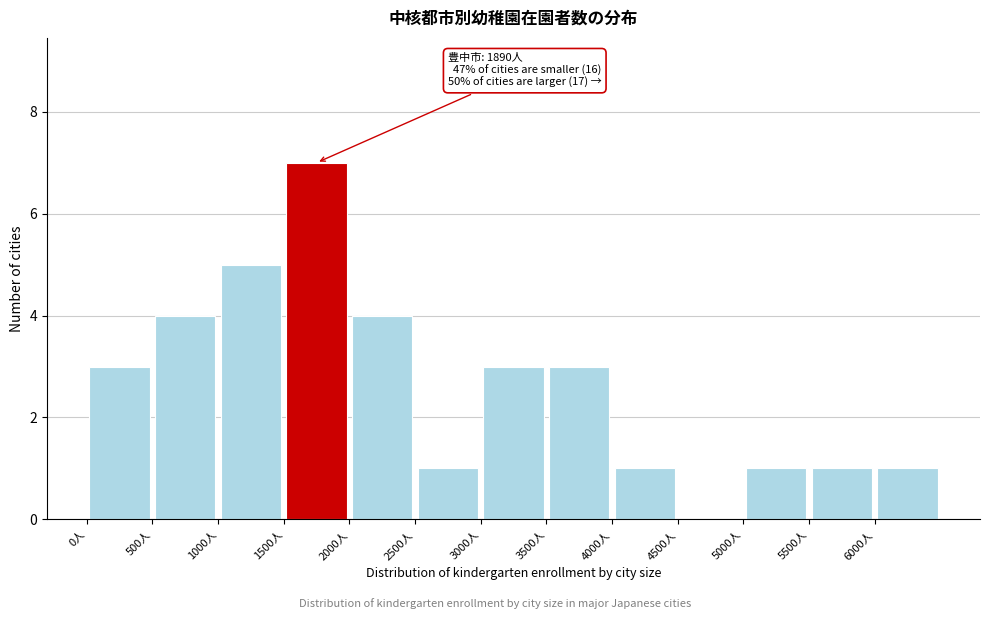

Which range on the x-axis has the tallest bar?

1500 to 2000